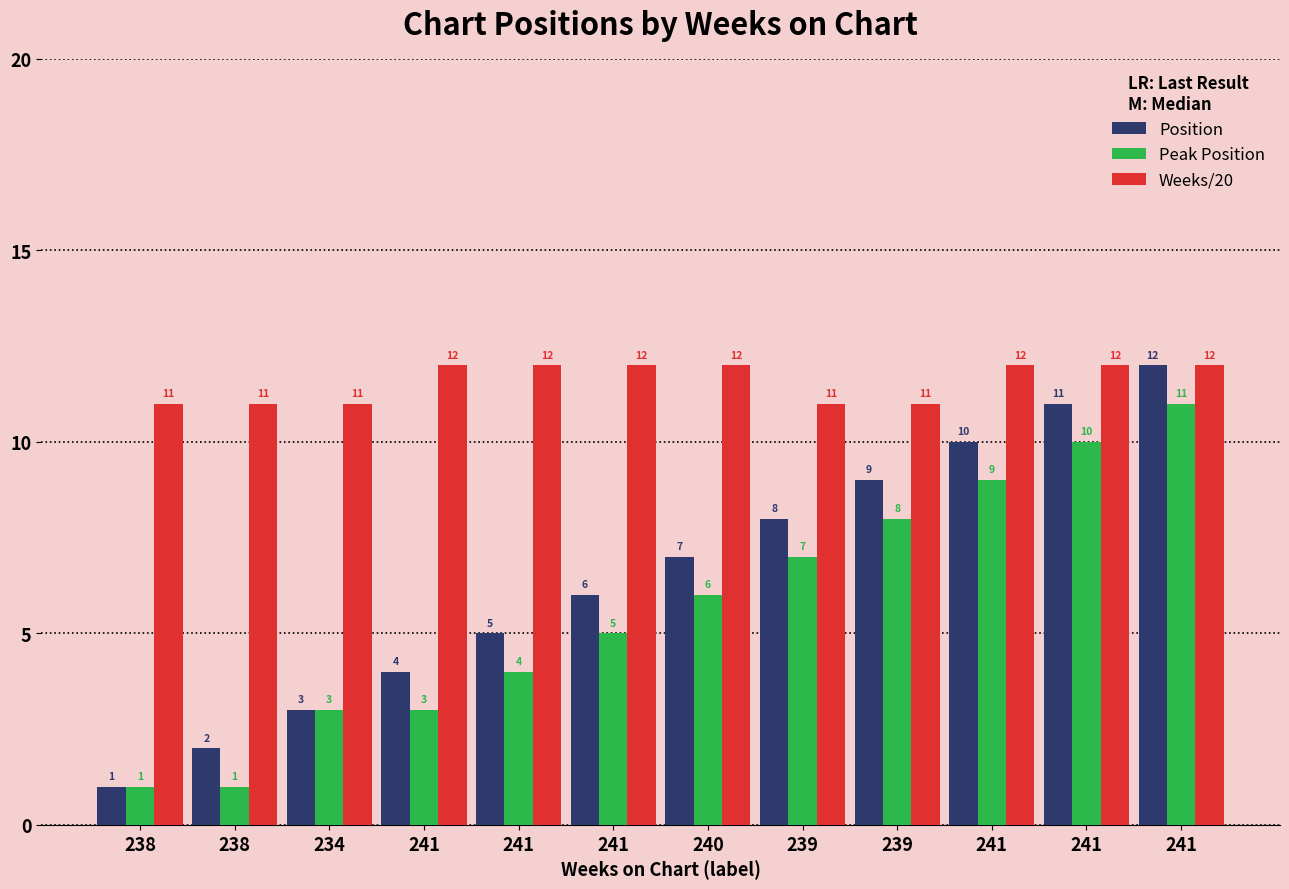

What is the sum of the Peak Position values at 241 and 239?

12